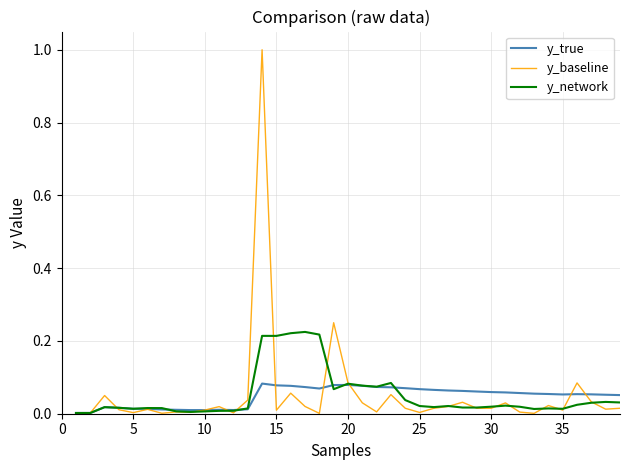

What is the greatest value displayed?

1.0